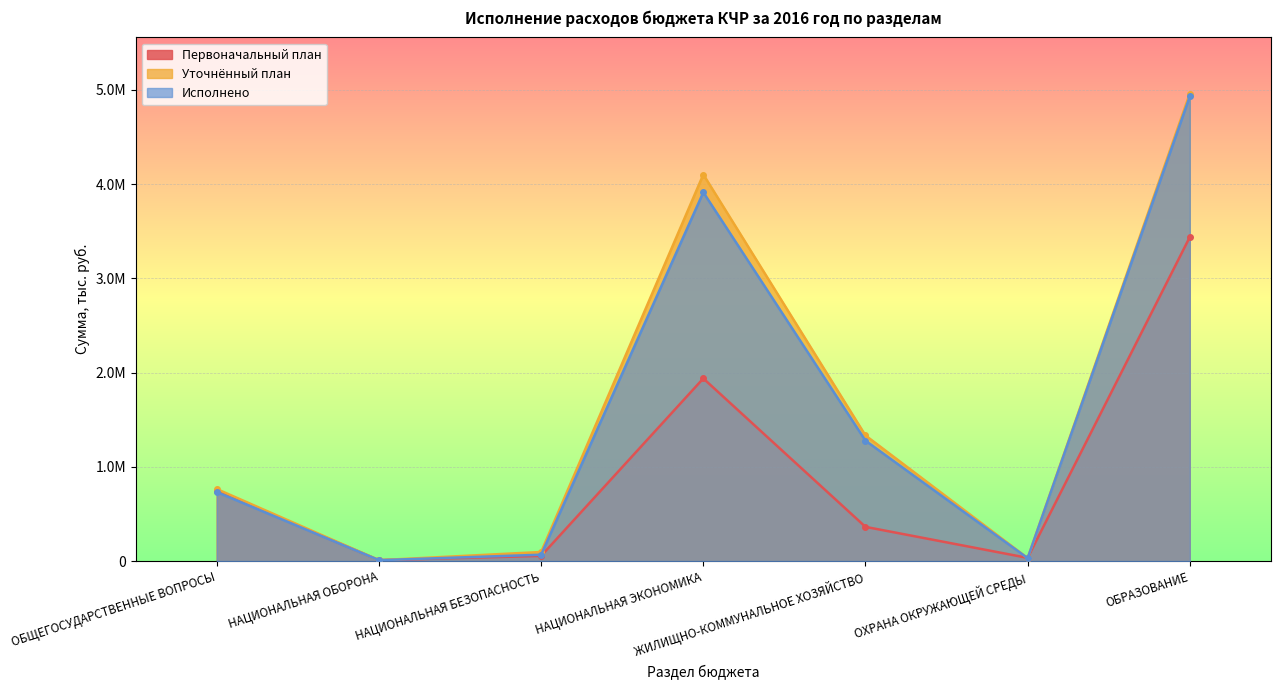

The Первоначальный план series shows 187769.4 at ОБЩЕГОСУДАРСТВЕННЫЕ ВОПРОСЫ. True or false?

False